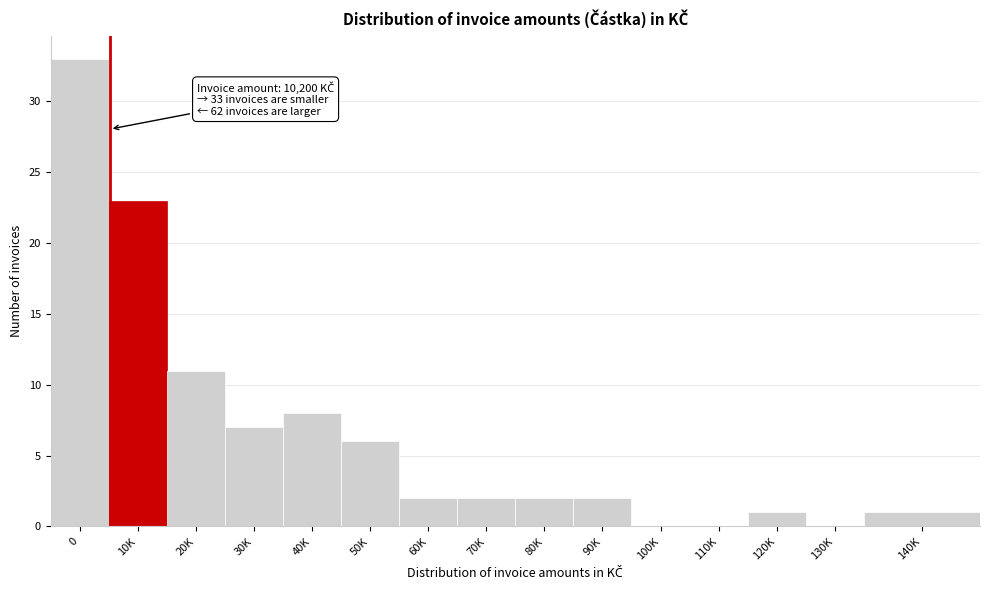

Reading right to left, list all the values displayed in this chart.

140K=1	130K=0	120K=1	110K=0	100K=0	90K=2	80K=2	70K=2	60K=2	50K=6	40K=8	30K=7	20K=11	10K=23	0=33